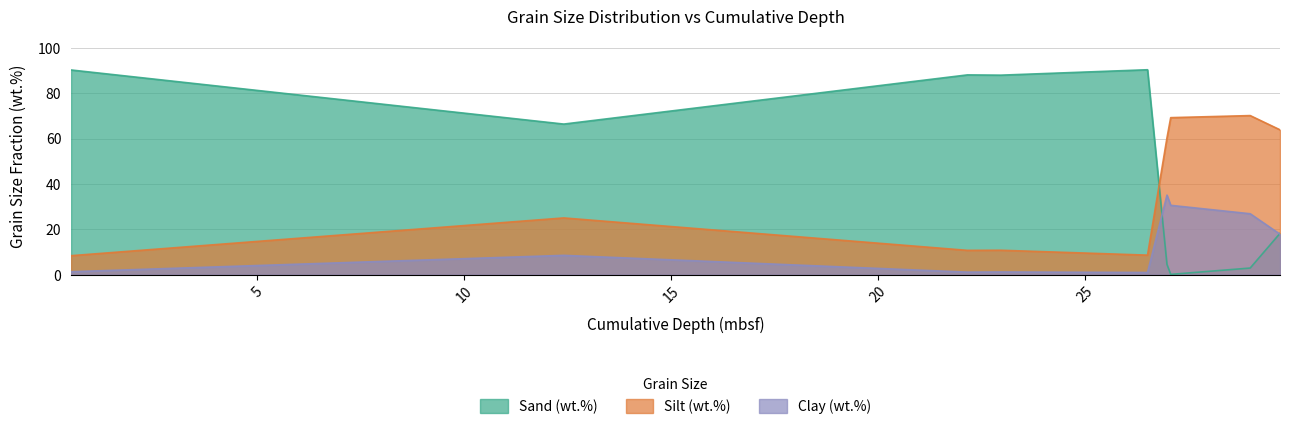

Does the chart have visible grid lines?

Yes